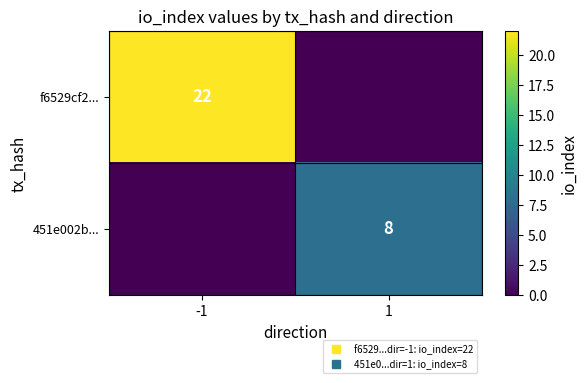

At 1, list the series in order from smallest to largest.

f6529cf2..., 451e002b...